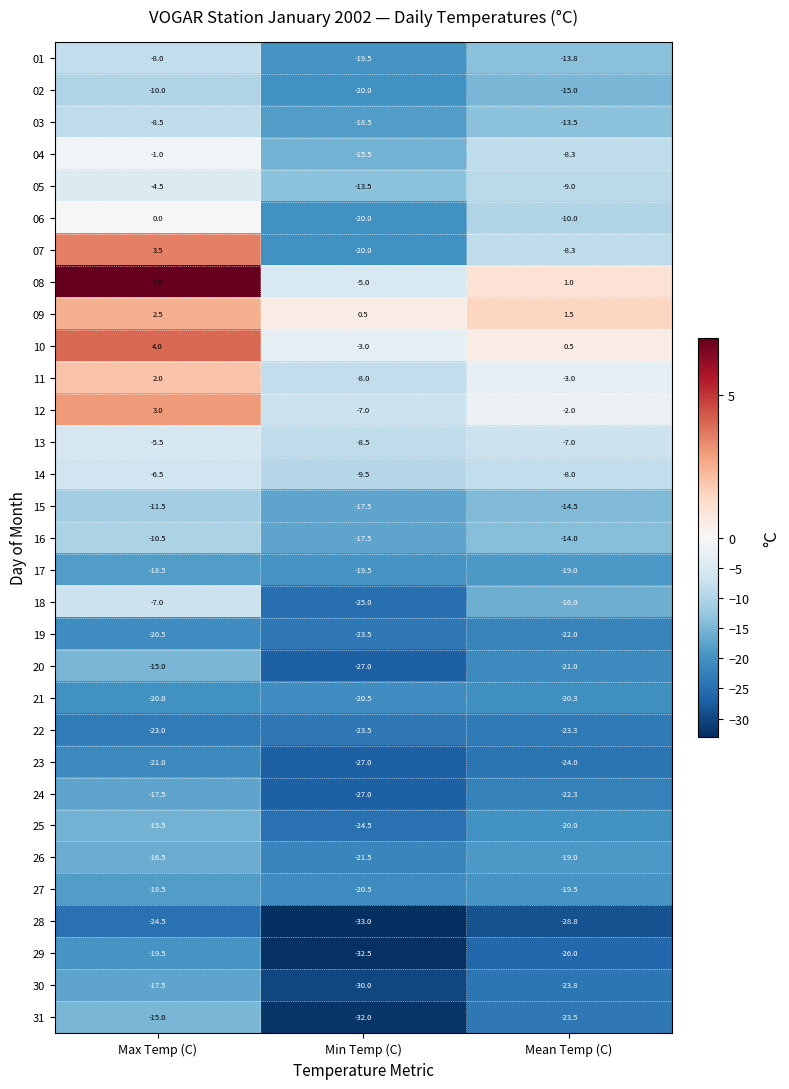

List the labels in order of 15 value, largest first.

Max Temp (C), Mean Temp (C), Min Temp (C)